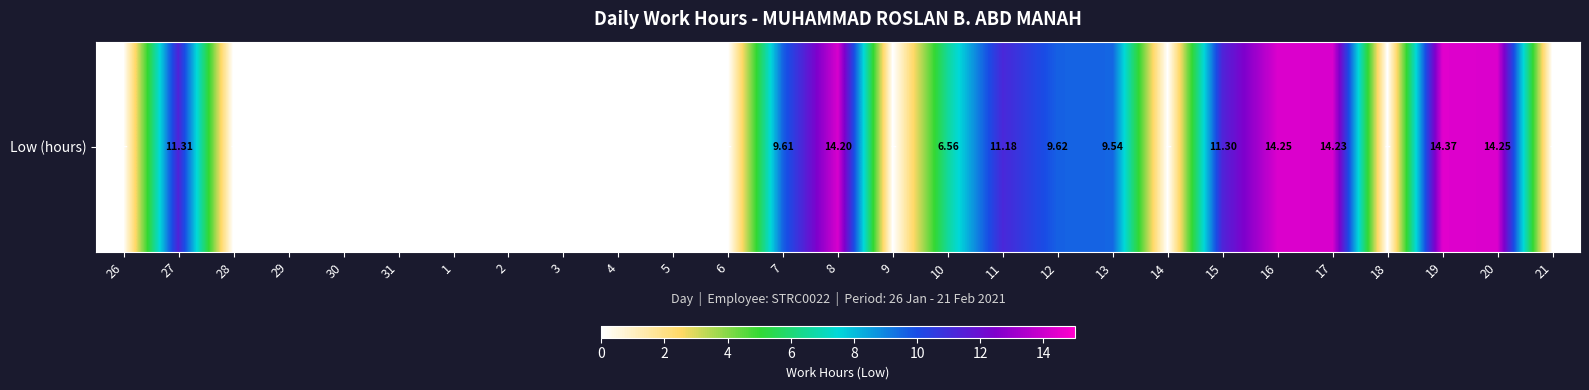

What is the ratio of the value at 20 to the value at 8?

1.0